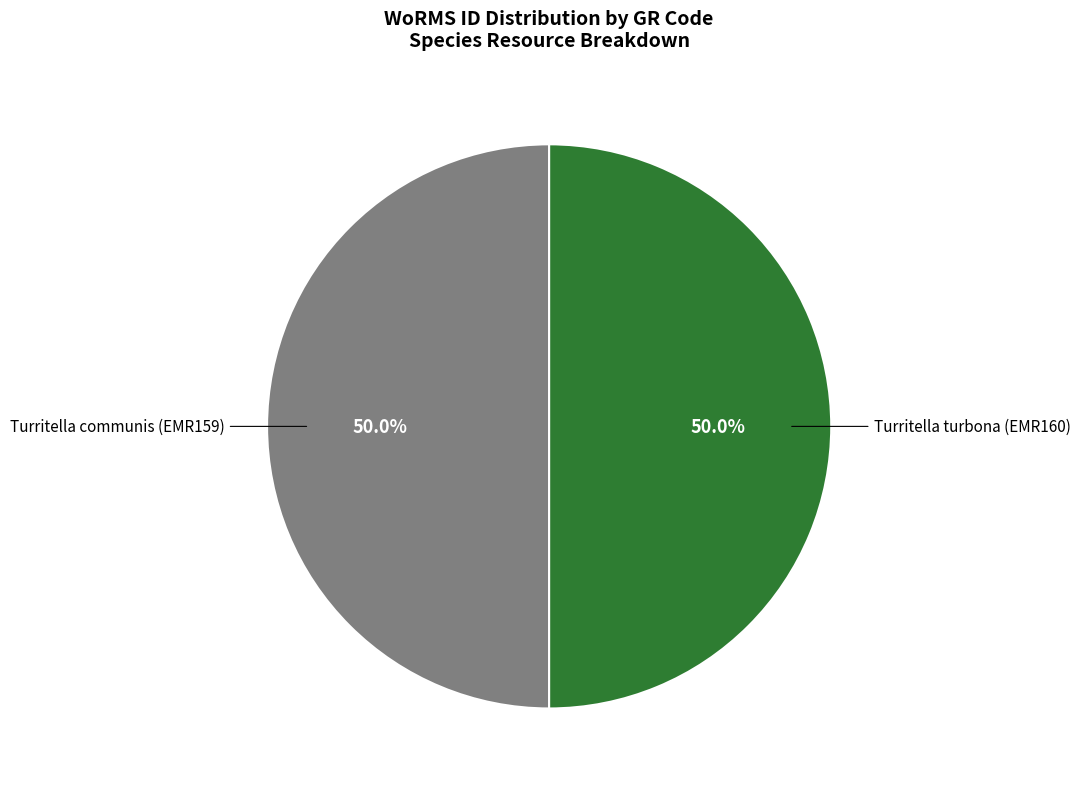

What percentage do Turritella turbona (EMR160) and Turritella communis (EMR159) together represent?

100.0%